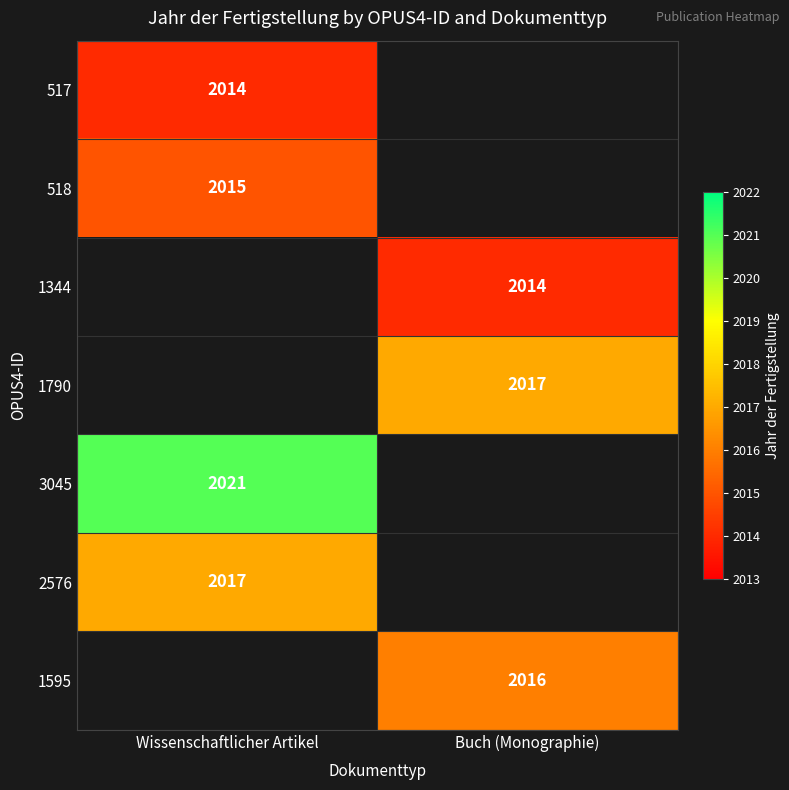

The value of 1595 at Buch (Monographie) is 2016. True or false?

True